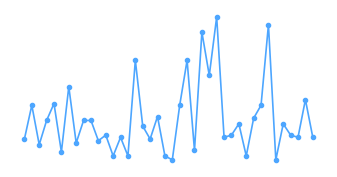

True or false: there are more than 2 points higher than both neighbors.

True